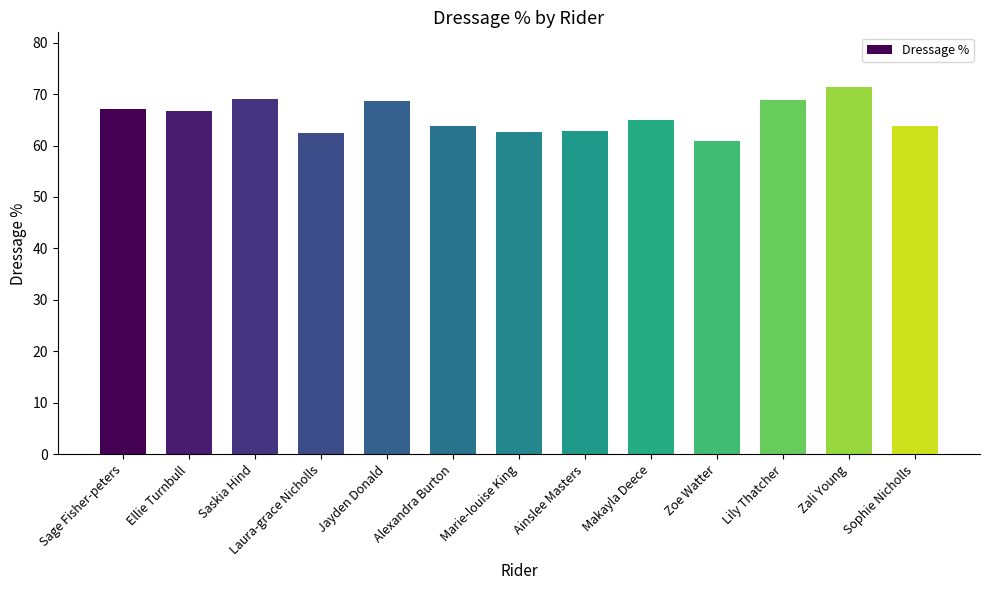

What value does the data have at Jayden Donald?

68.7